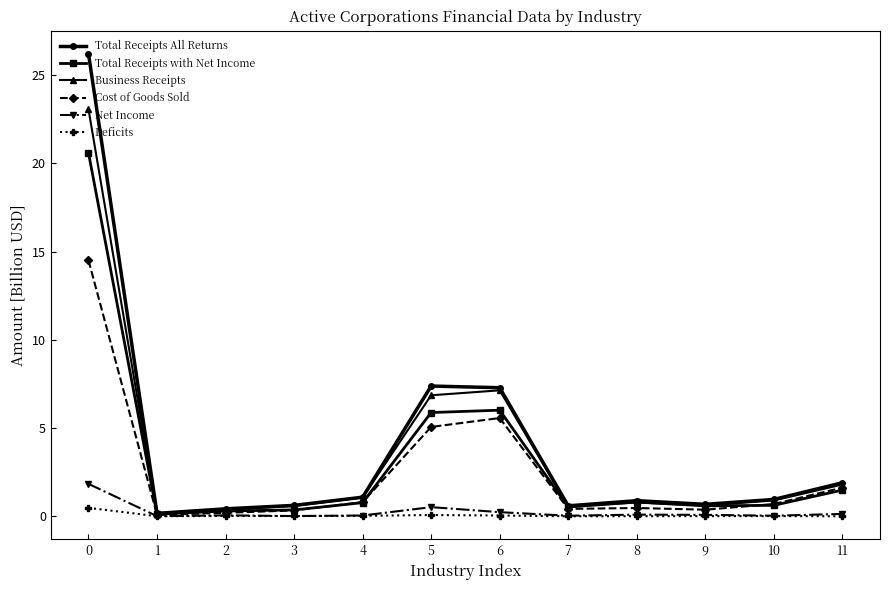

Is the value of Total Receipts with Net Income at 8 greater than the value of Business Receipts at 2?

Yes